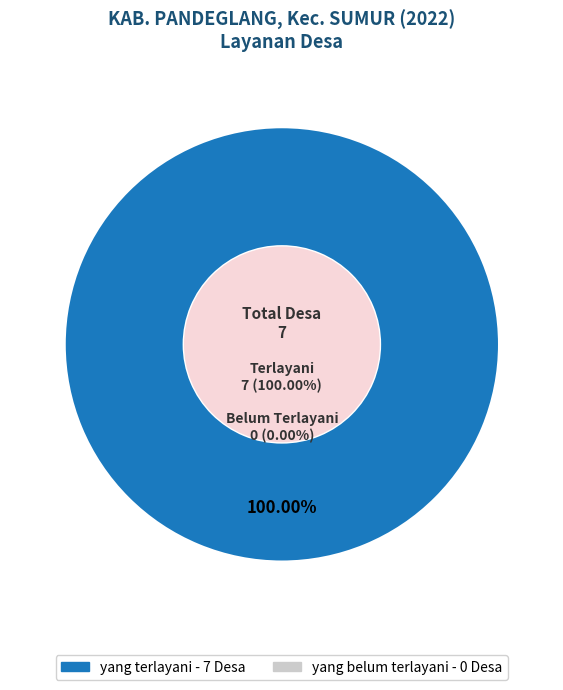

To the nearest percent, what portion does yang terlayani represent?

100%